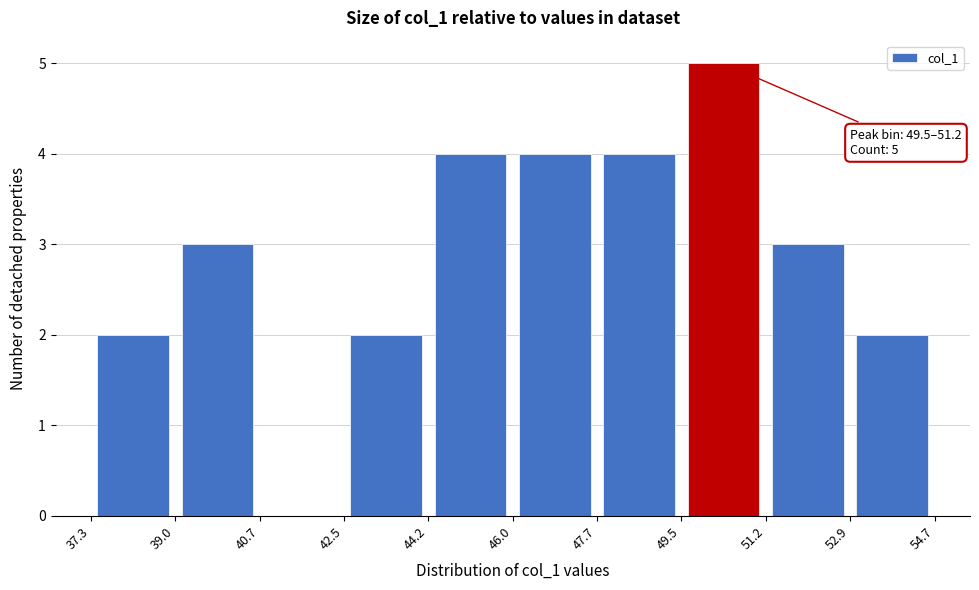

Over which range of the x-axis is the bar tallest?

49.5 to 51.2